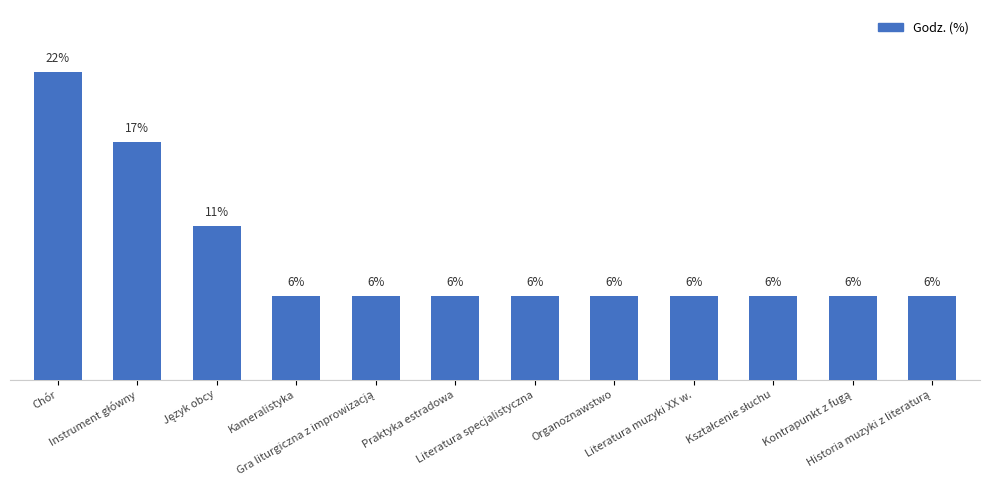

How many values are between 6 and 11?

10